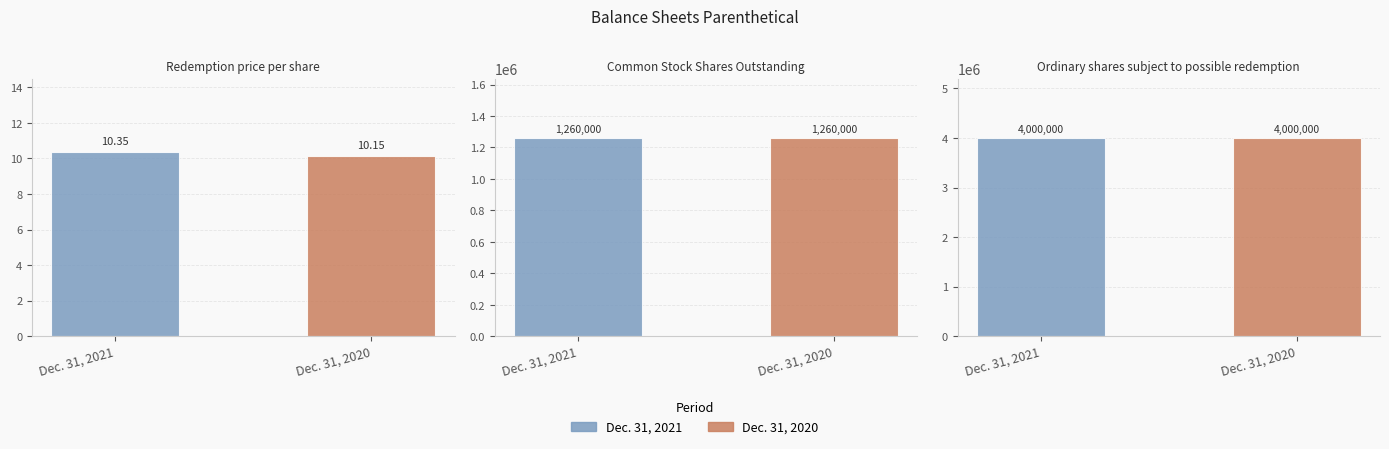

Which series has the widest spread of values?

Dec. 31, 2020